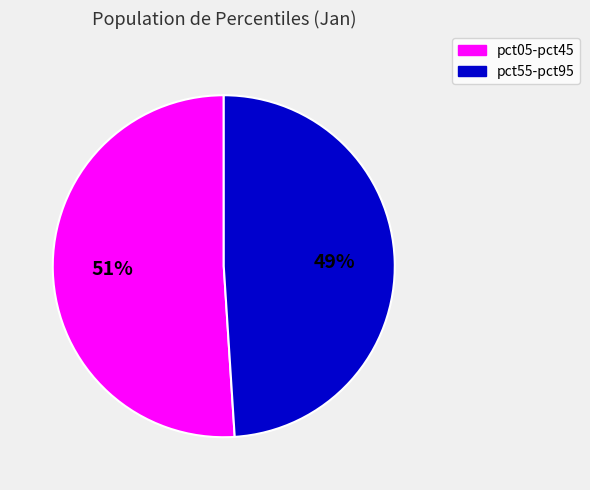

Is there any slice that represents more than half of the pie?

Yes